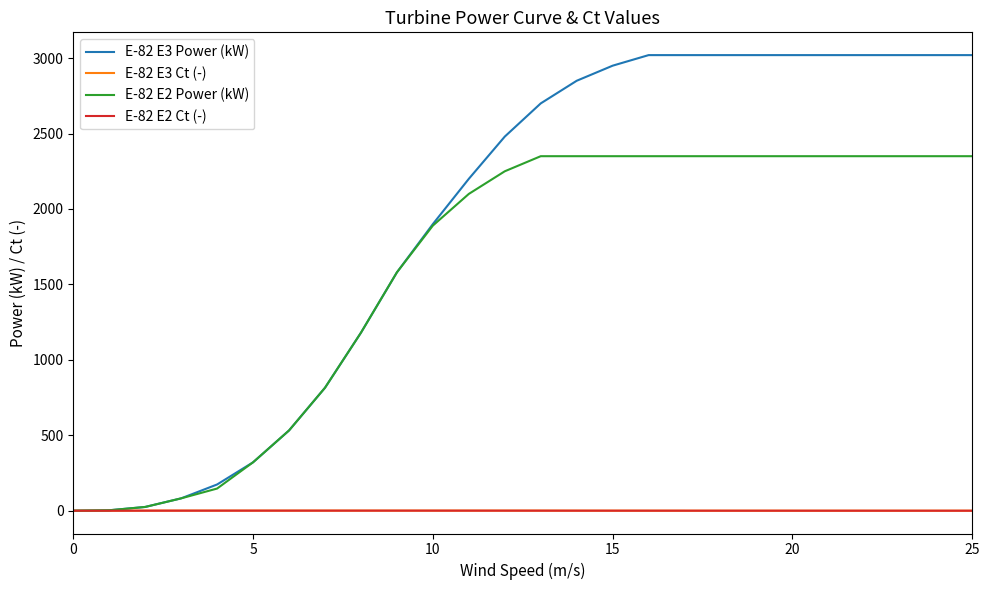

Which series has the largest total across all categories?

E-82 E3 Power (kW)